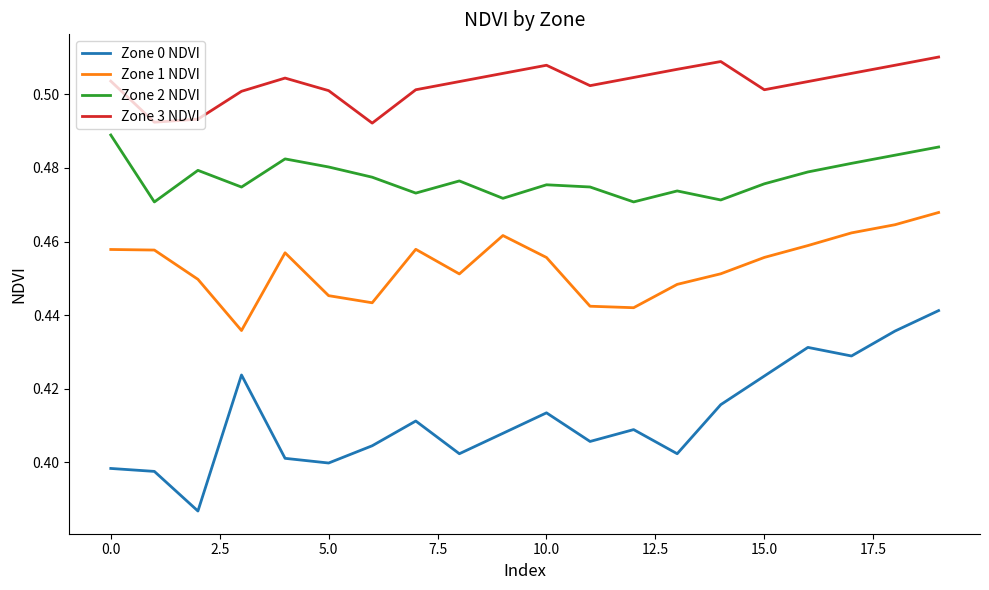

What are all the series names shown in the legend?

Zone 0 NDVI, Zone 1 NDVI, Zone 2 NDVI, Zone 3 NDVI